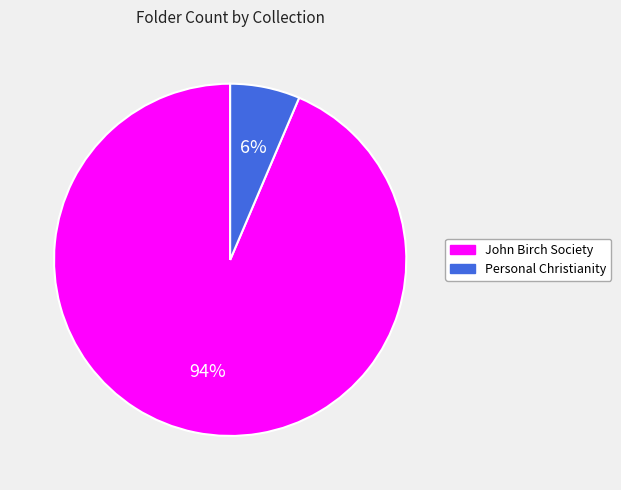

Does any single category account for the majority?

Yes